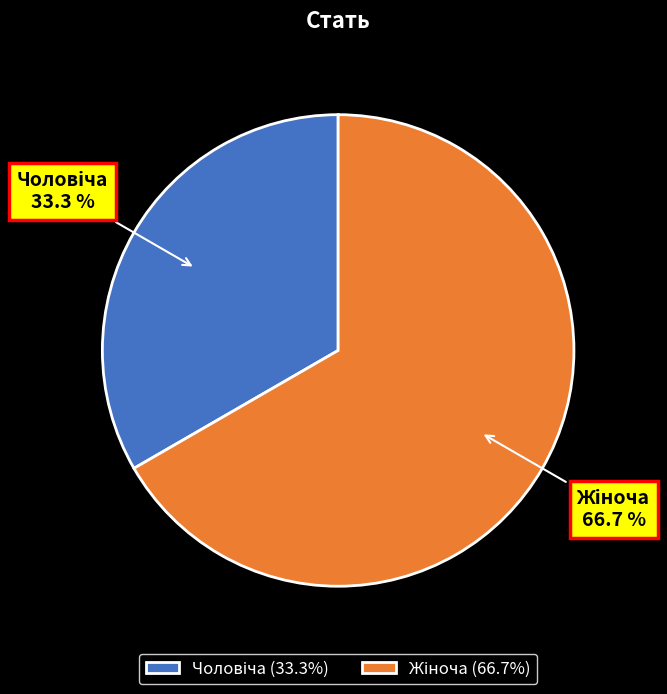

How many slices are in this pie chart?

2